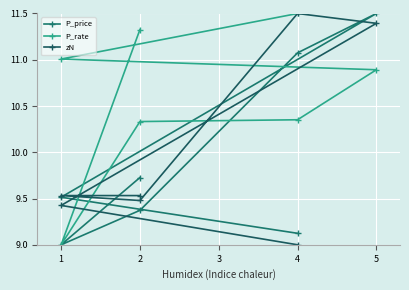

What is the value of the P_price point at the 5th from the left?

9.4